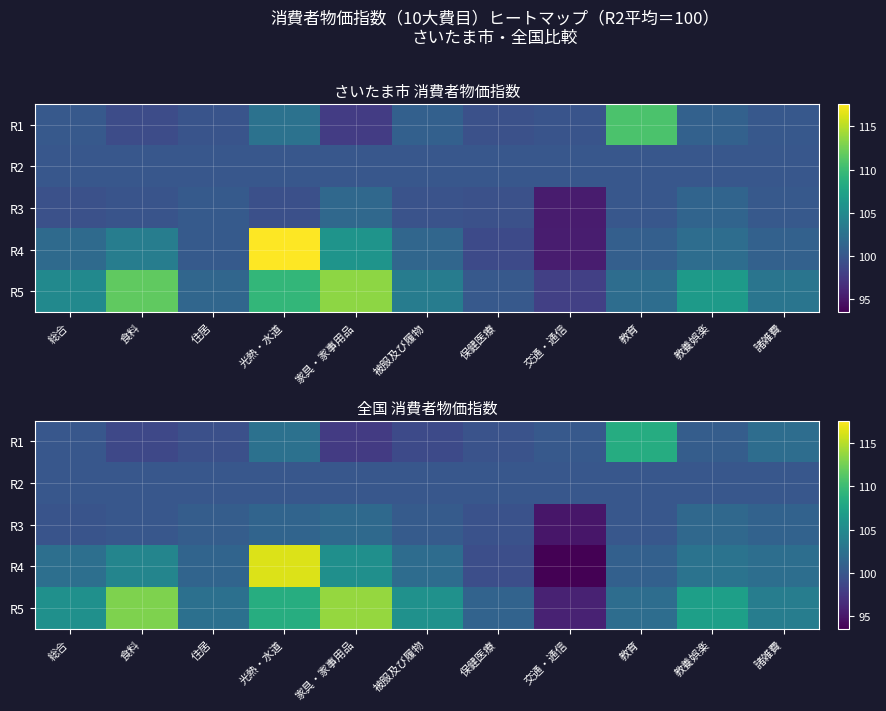

The R3 series shows 67.6 at 保健医療. True or false?

False